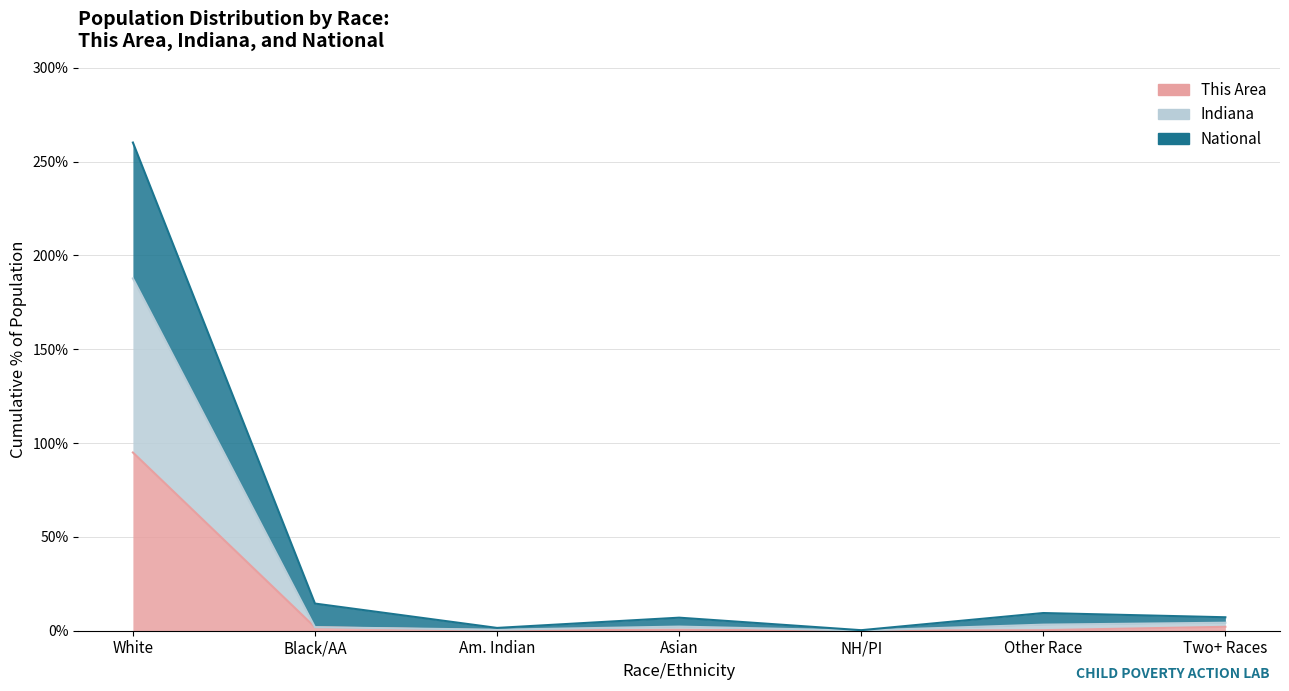

What are all the series names shown in the legend?

This Area, Indiana, National